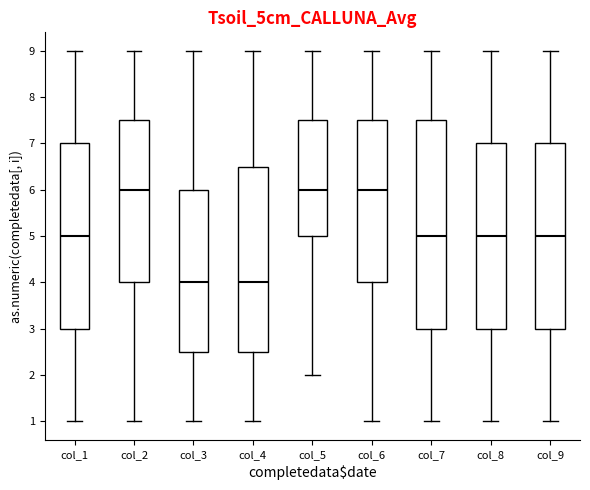

Reading left to right, transcribe this box plot: for each box, give where its median line is, the range the box spans, and where its two whiskers end, as read against the y-axis. The values are not printed on the chart, so give them approximately, as read against the axis.

col_1: median 5.0, box 3.0 to 7.0, whiskers 1.0 to 9.0
col_2: median 6.0, box 4.0 to 7.5, whiskers 1.0 to 9.0
col_3: median 4.0, box 2.5 to 6.0, whiskers 1.0 to 9.0
col_4: median 4.0, box 2.5 to 6.5, whiskers 1.0 to 9.0
col_5: median 6.0, box 5.0 to 7.5, whiskers 2.0 to 9.0
col_6: median 6.0, box 4.0 to 7.5, whiskers 1.0 to 9.0
col_7: median 5.0, box 3.0 to 7.5, whiskers 1.0 to 9.0
col_8: median 5.0, box 3.0 to 7.0, whiskers 1.0 to 9.0
col_9: median 5.0, box 3.0 to 7.0, whiskers 1.0 to 9.0